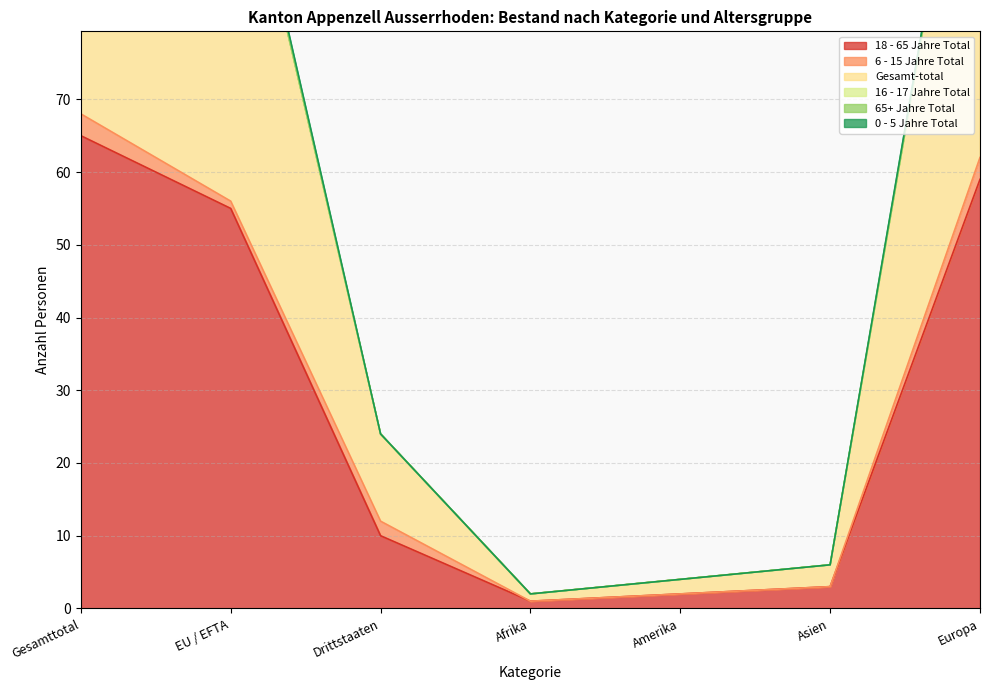

What is the sum of all 18 - 65 Jahre Total values?

195